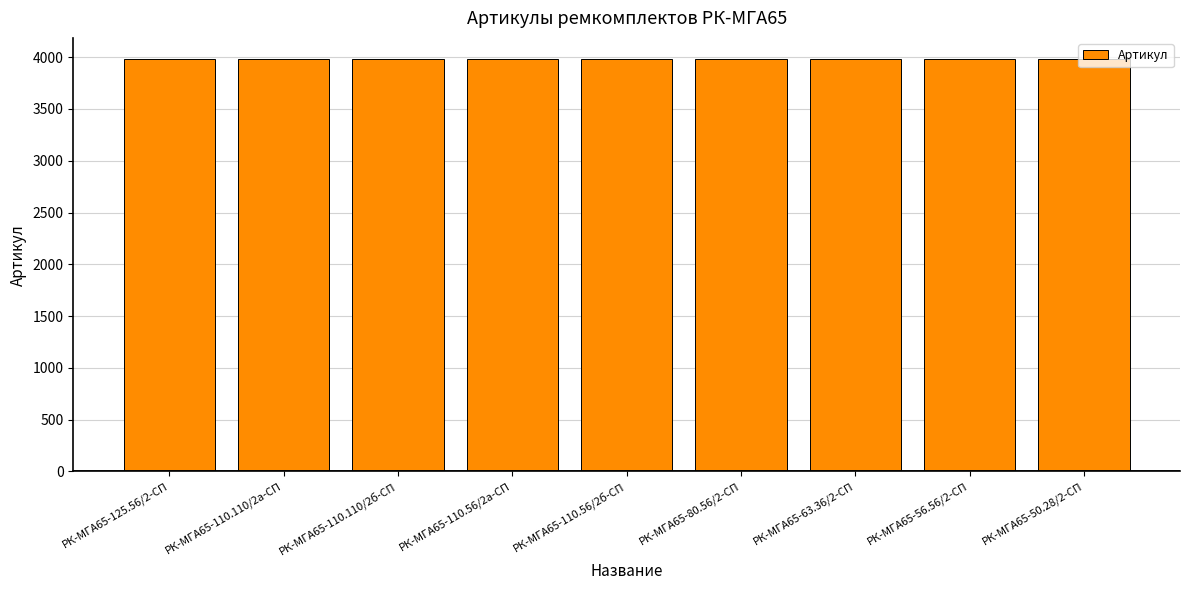

What is the change in value from РК-МГА65-110.56/2б-СП to РК-МГА65-50.28/2-СП?

+4